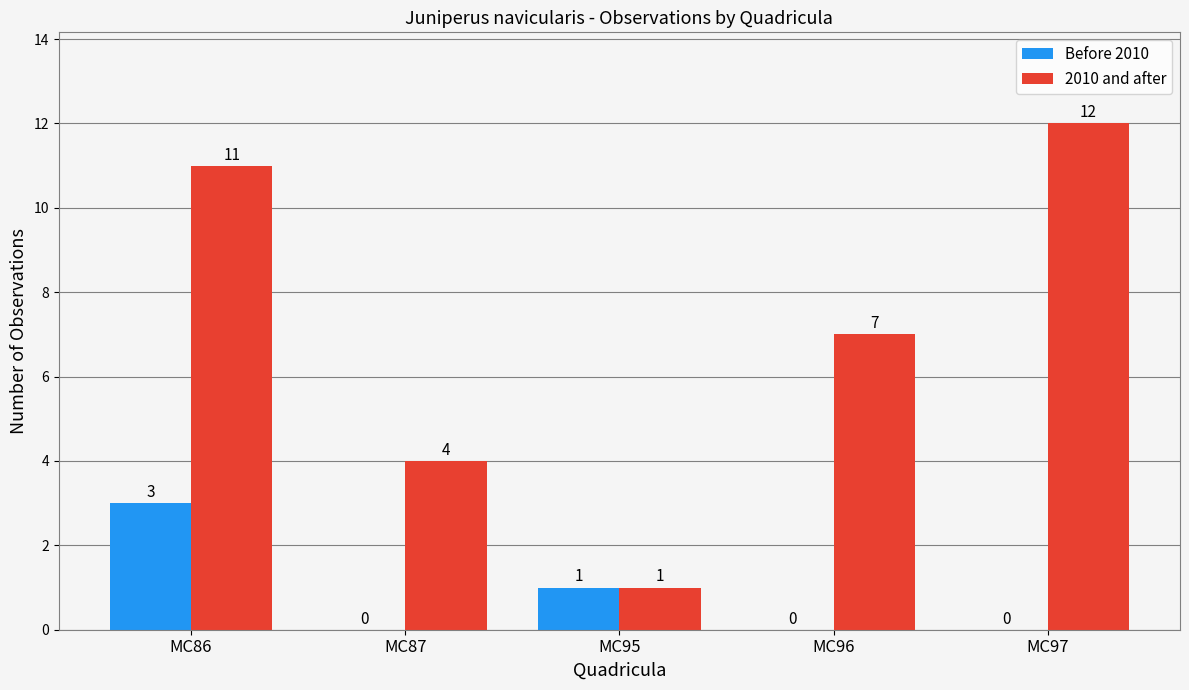

How many groups of bars are there?

5